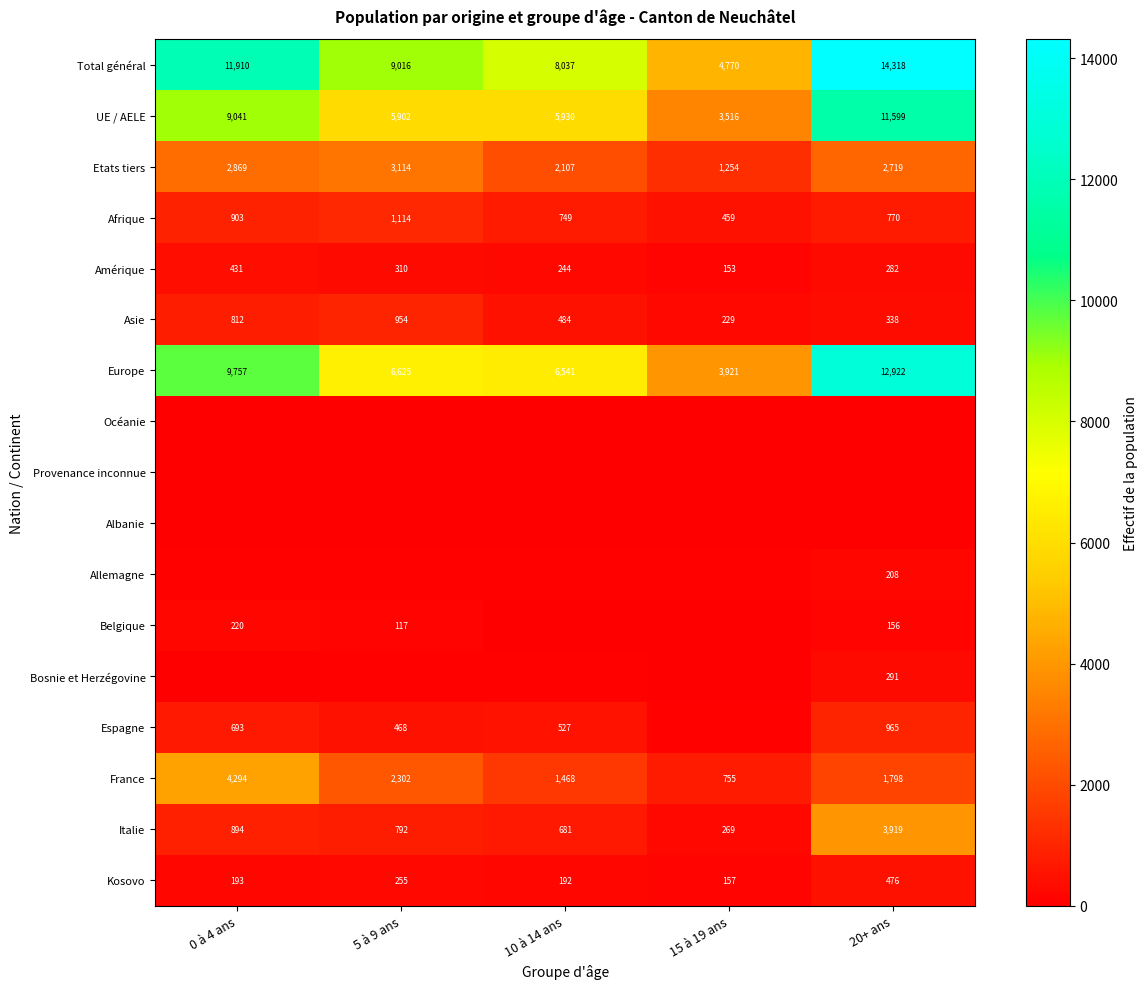

Count the Asie values in the range 338 to 812.

3